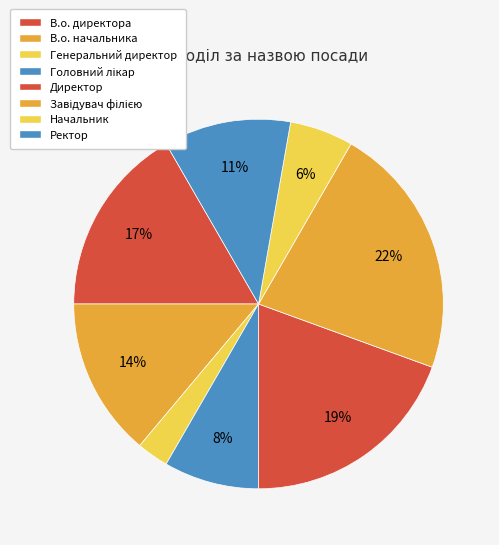

The Головний лікар slice represents 8% of the pie. True or false?

True